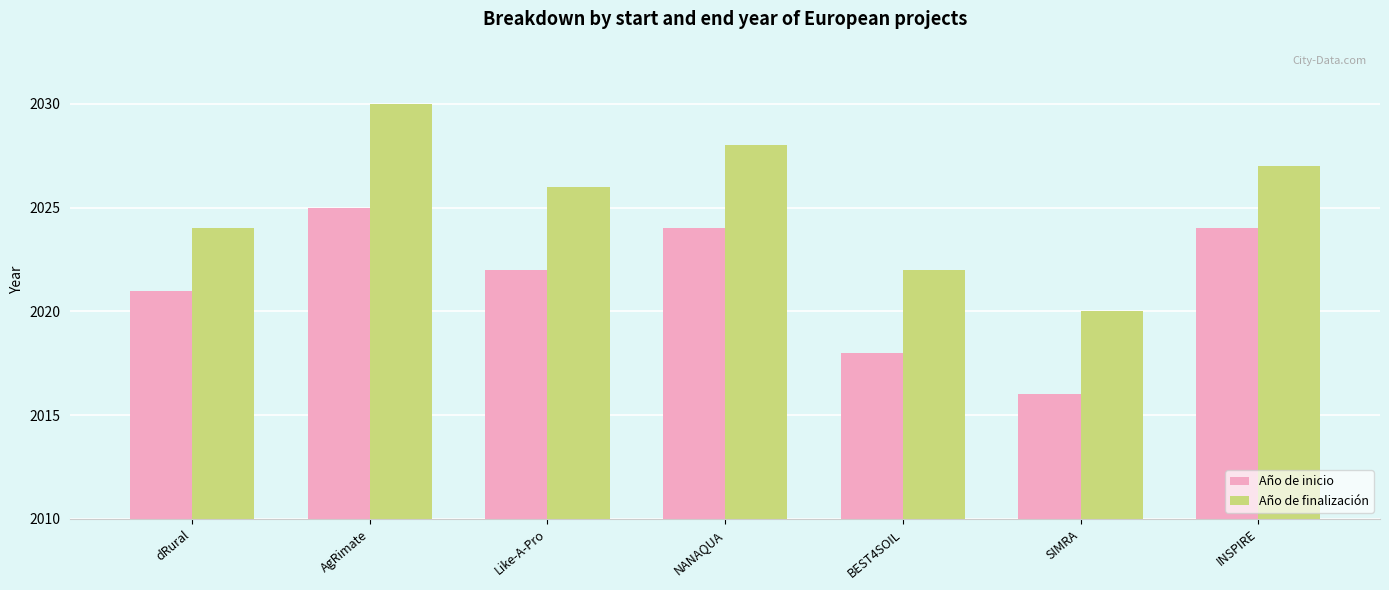

Is it true that Año de inicio equals 2024 at INSPIRE?

True